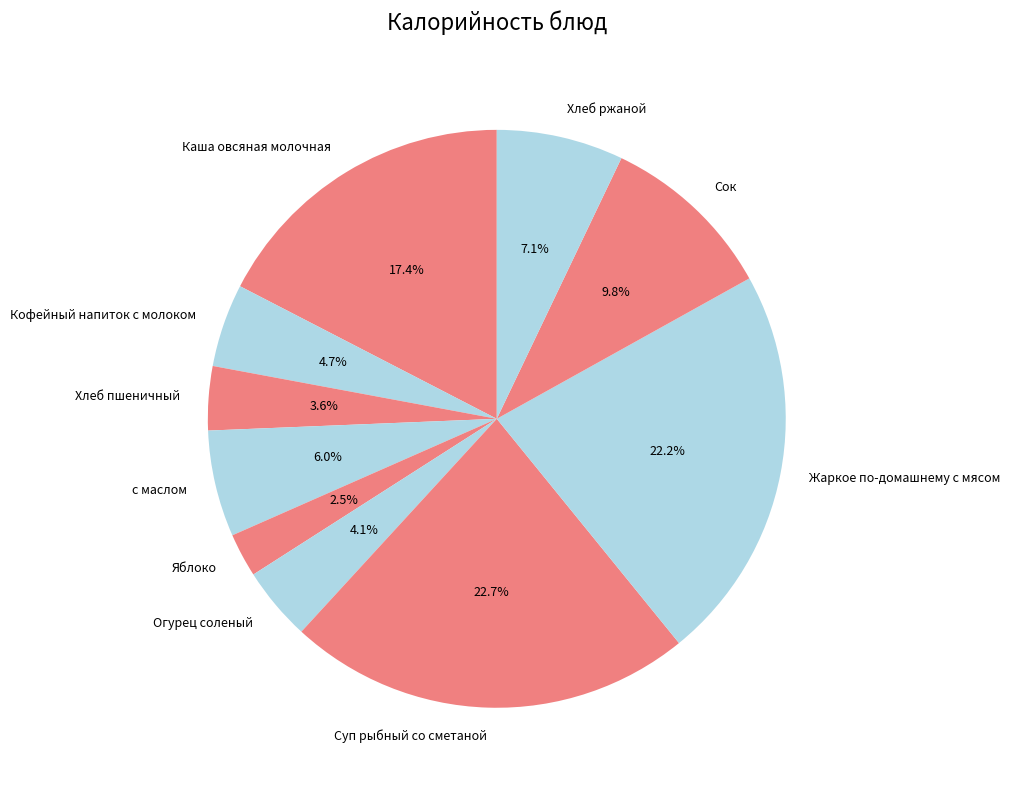

How many slices are in this pie chart?

10